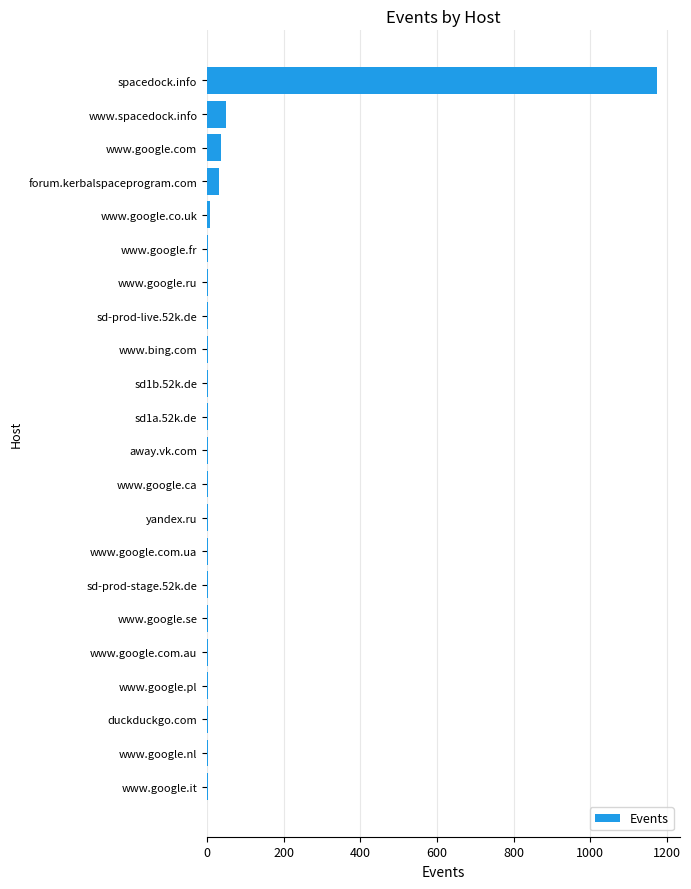

Which label corresponds to the largest value in the chart?

spacedock.info